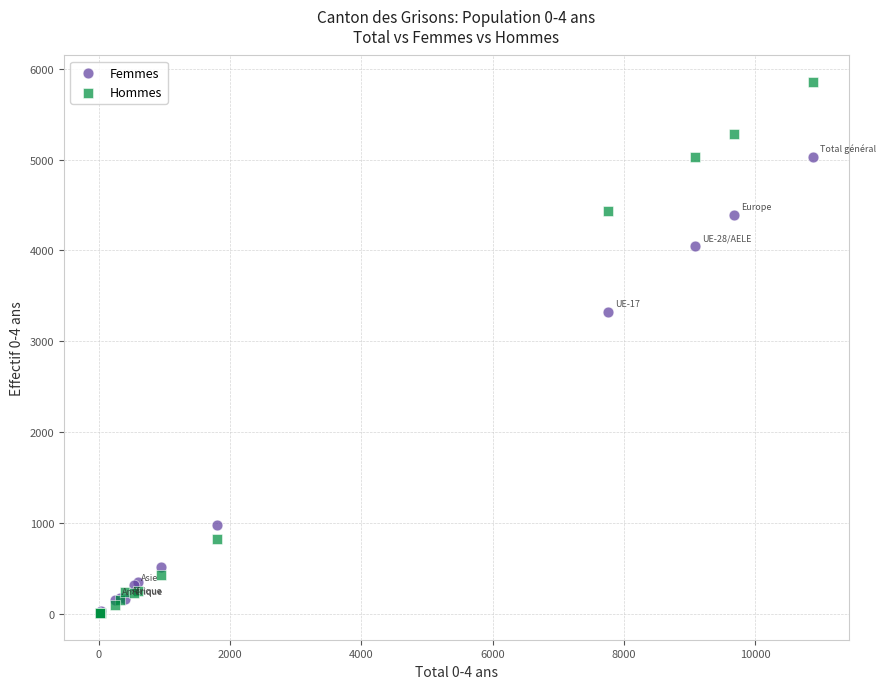

Across all series, what Y value is closest to 2929?

3323